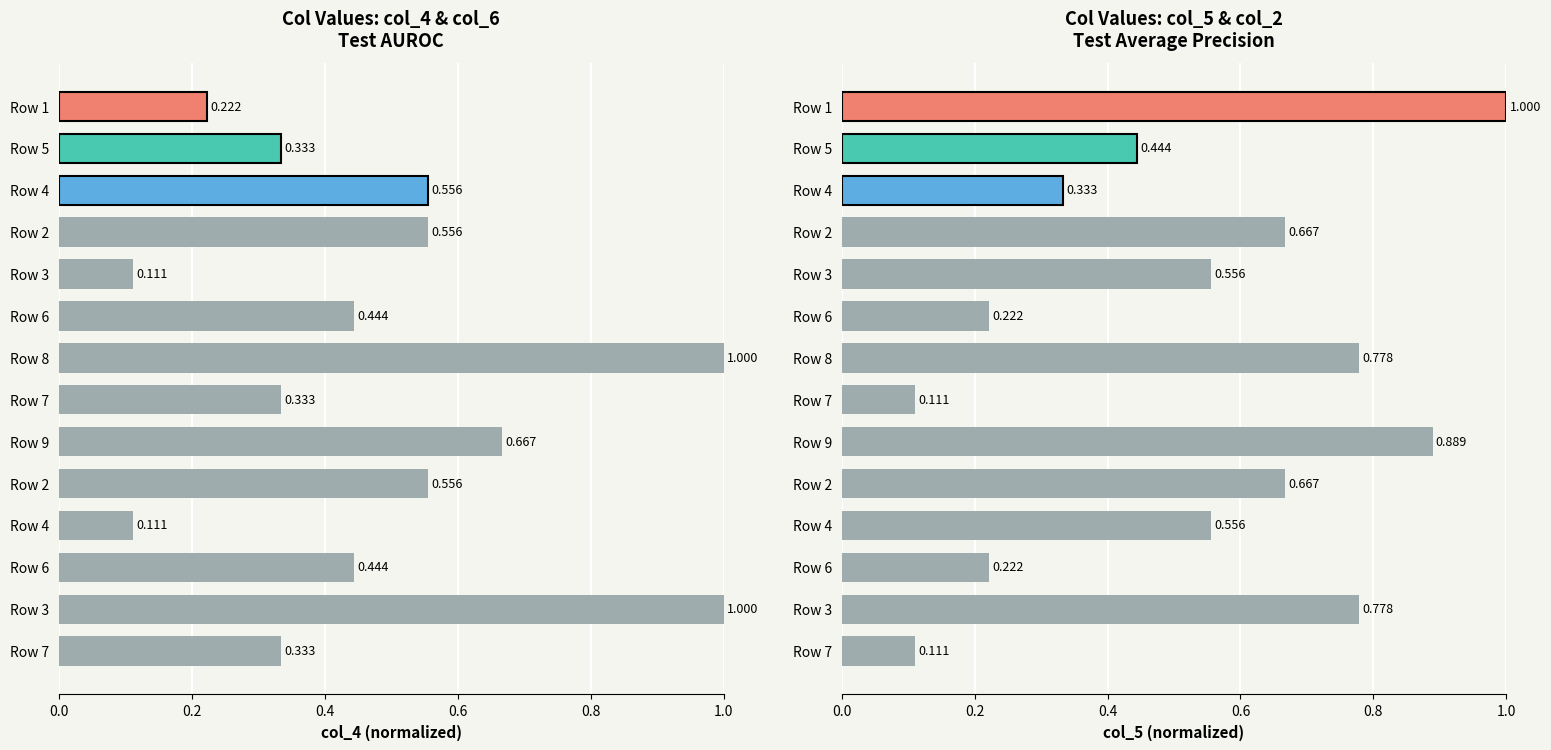

List the series in order of their peak value, highest first.

col_4, col_5